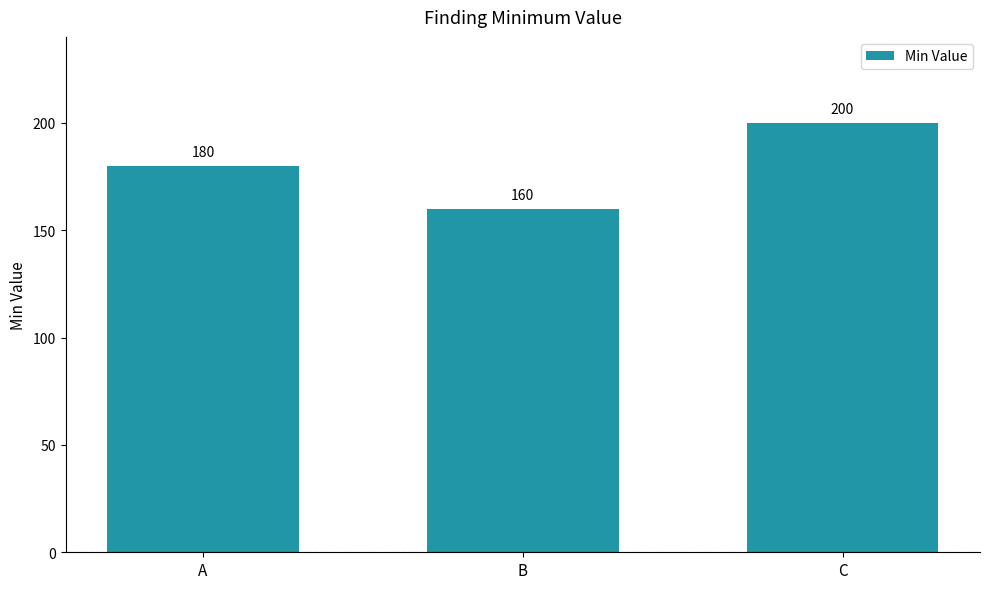

Reading left to right, what are all the values shown in this chart?

180	160	200